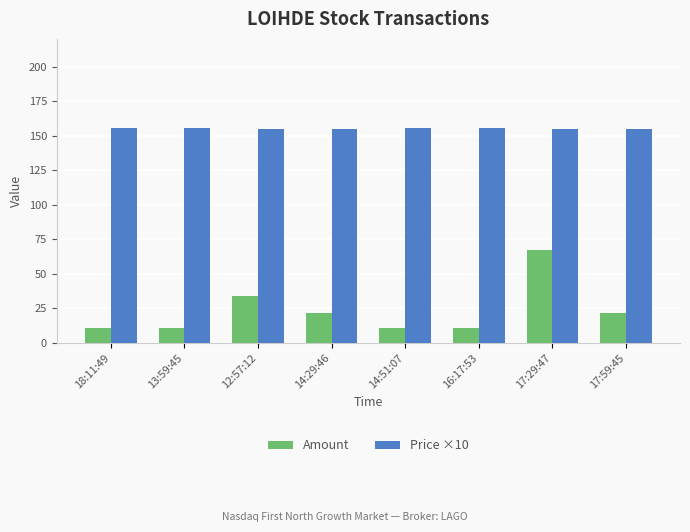

At 12:57:12, list the series in order from largest to smallest.

Price ×10, Amount